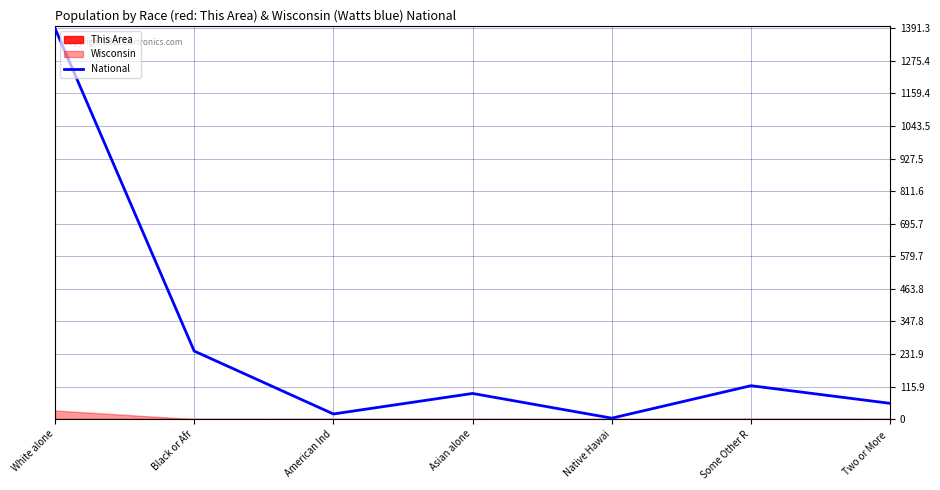

Which has a higher value, Asian alone or American Ind?

Asian alone